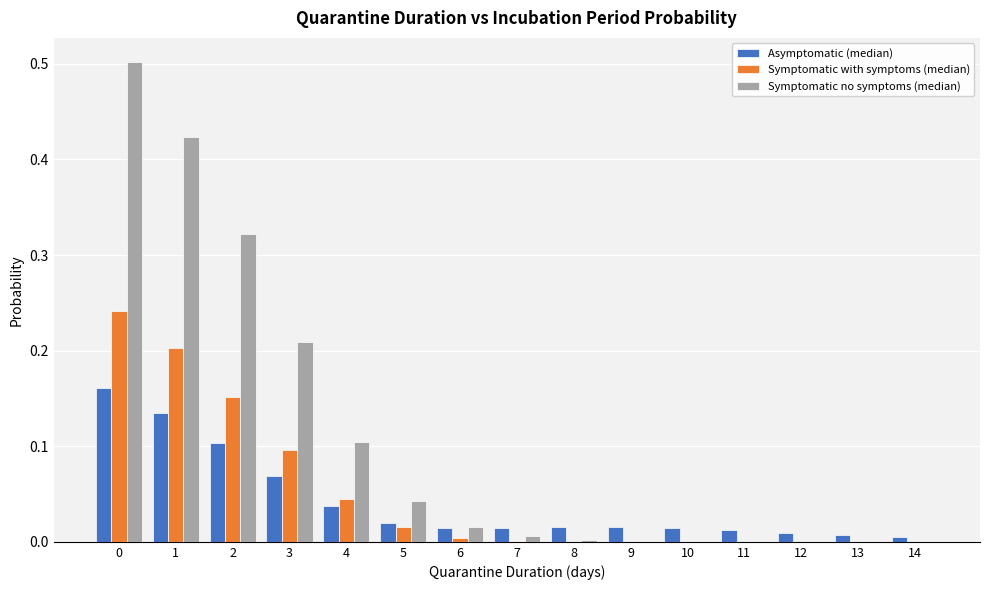

Which series changed the most between 0 and 7?

Symptomatic no symptoms (median)